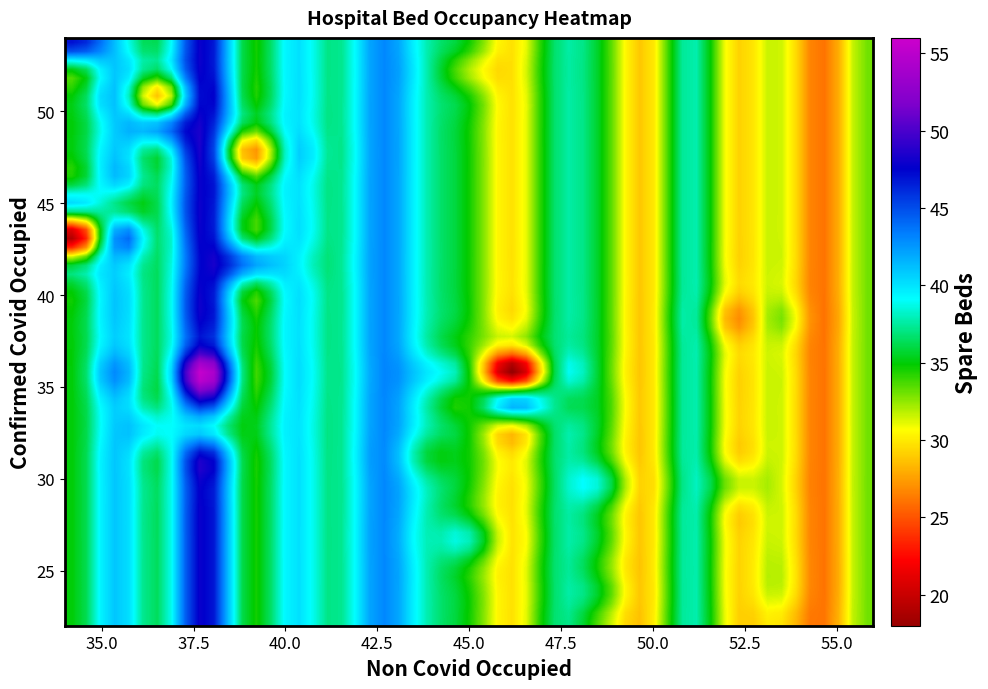

What is the greatest value displayed?

56